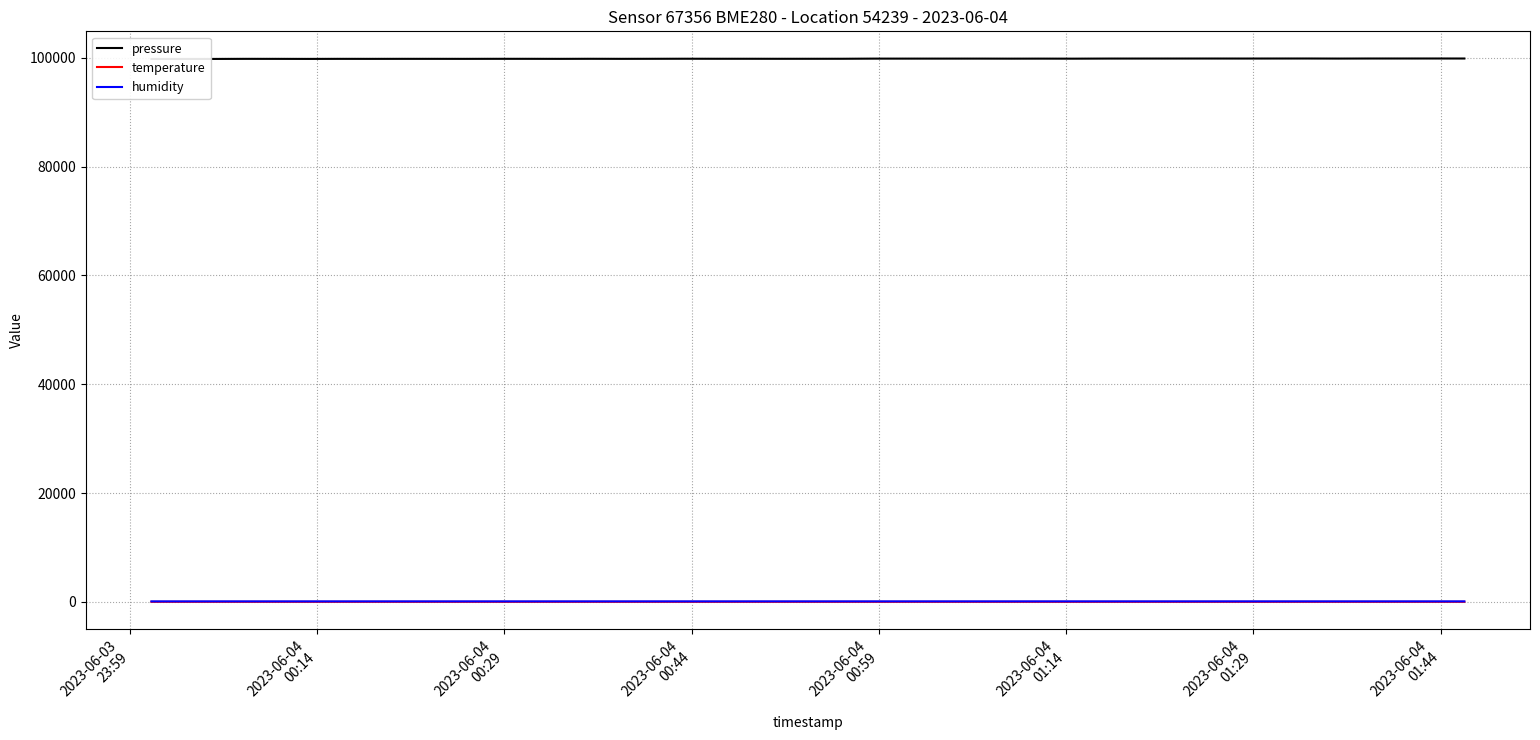

Where is humidity nearest to the value 86?

2023-06-04
01:29